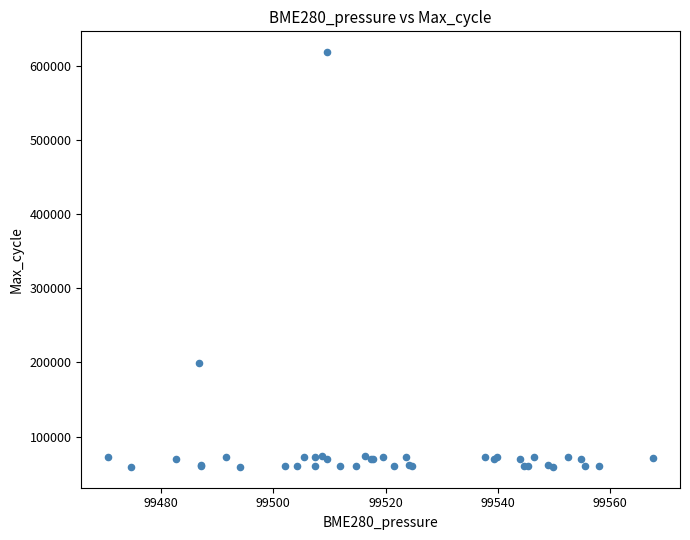

What Y value in the scatter plot is closest to 338549?

198570